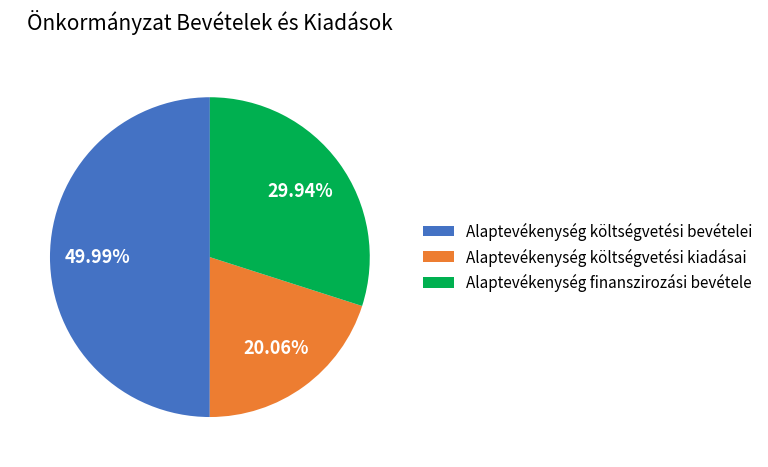

Approximately how many times larger is the value at Alaptevékenység költségvetési kiadásai compared to Alaptevékenység finanszirozási bevétele?

0.7